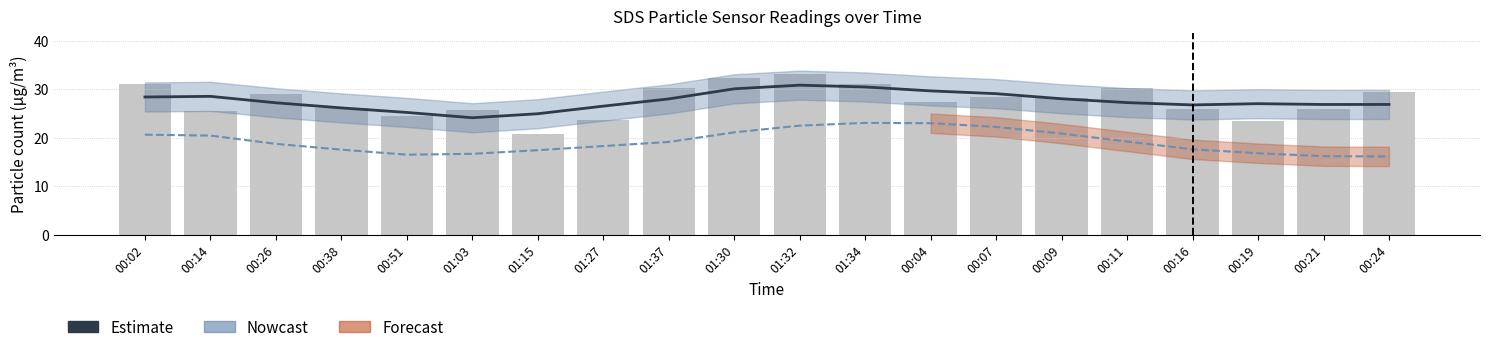

Is it true that SDS_P2 smooth equals 5.3 at 01:15?

False